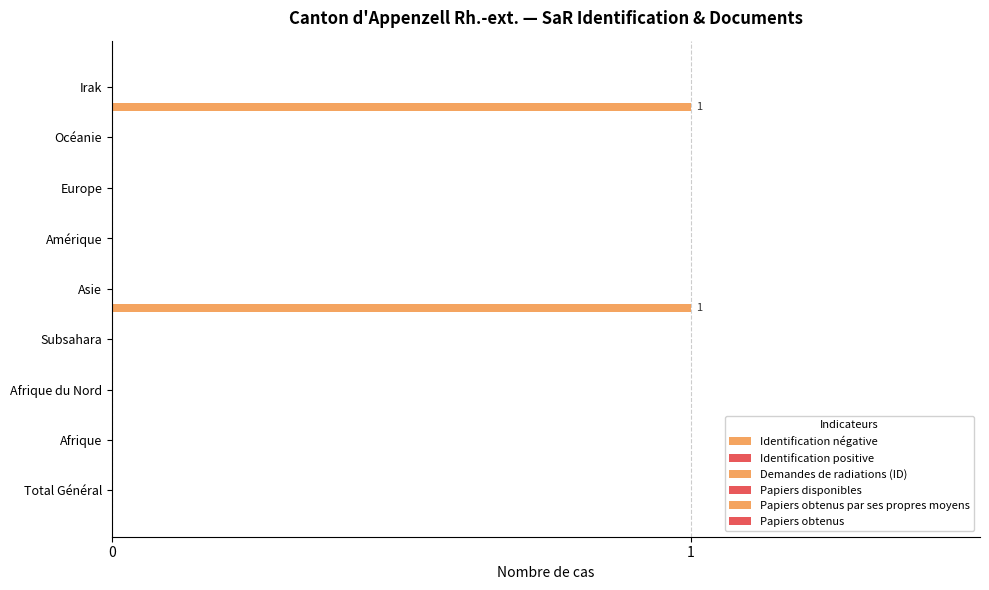

How many distinct data groups are displayed?

1